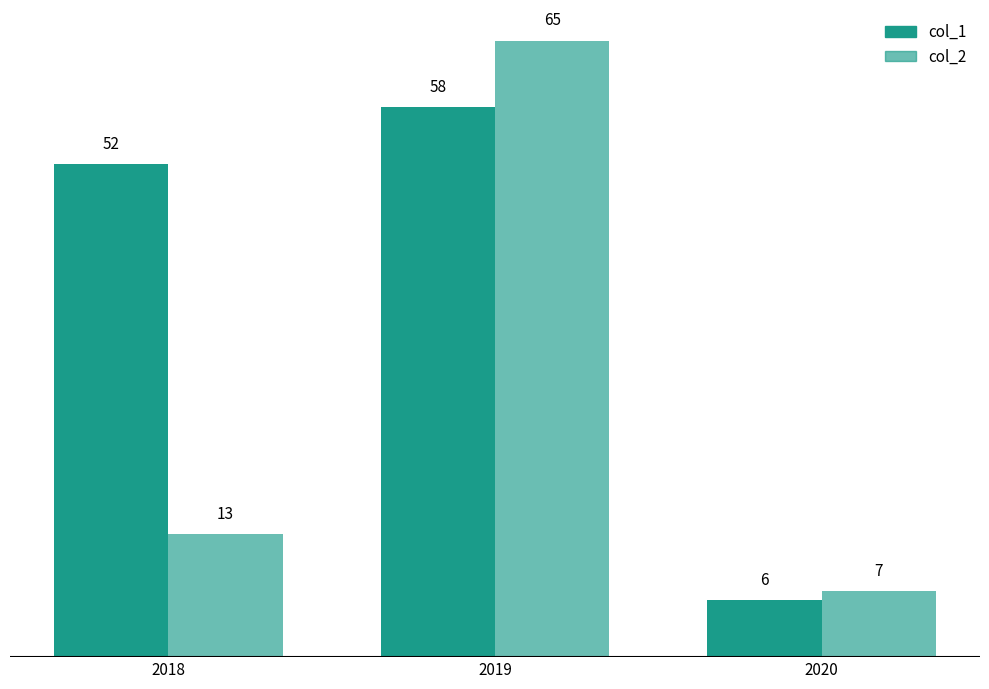

At how many categories does at least one series exceed 23?

2